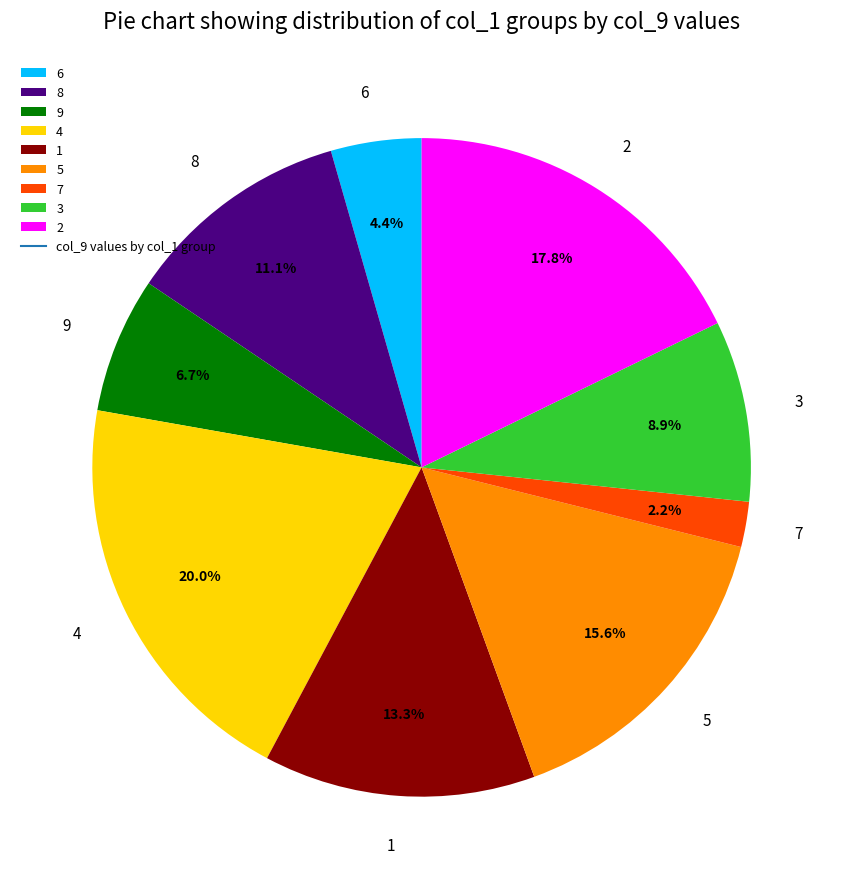

What is the total percentage of 6 and 5?

20.0%